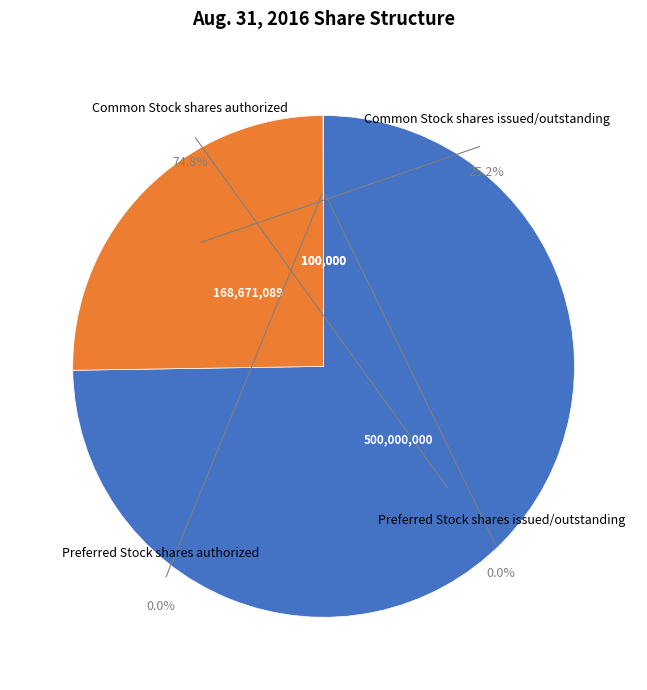

True or false: Common Stock shares issued/outstanding accounts for 25% of the total.

True